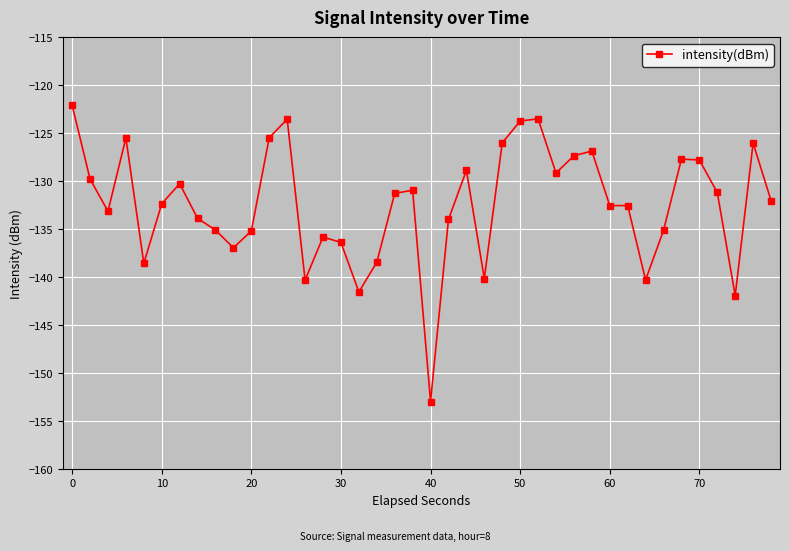

What is the value of the 36th point from the left?

-127.8